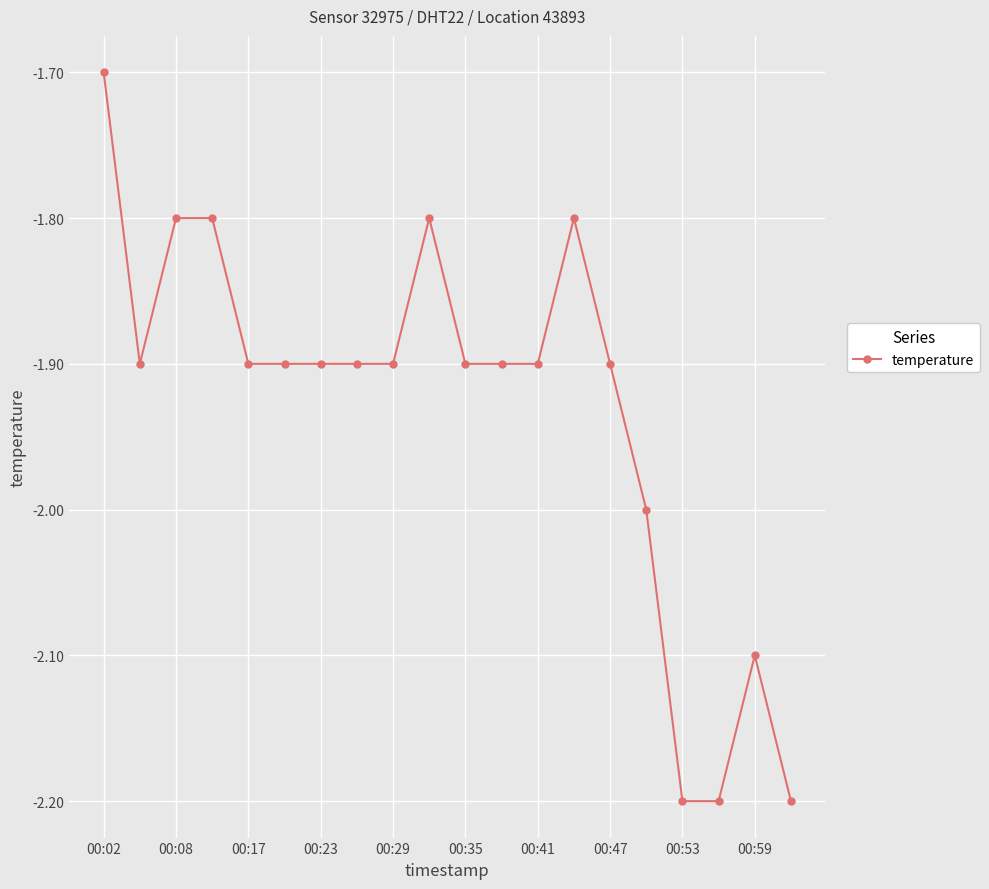

What is the minimum value shown in the chart?

-2.2